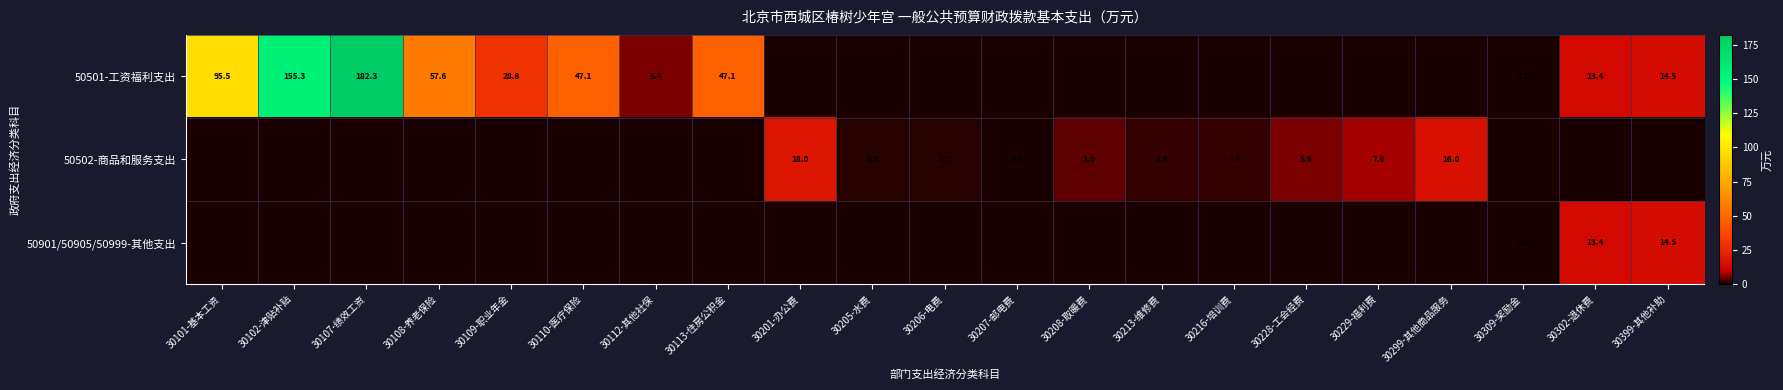

The value of 50901/50905/50999-其他支出 at 30399-其他补助 is 14.5. True or false?

True